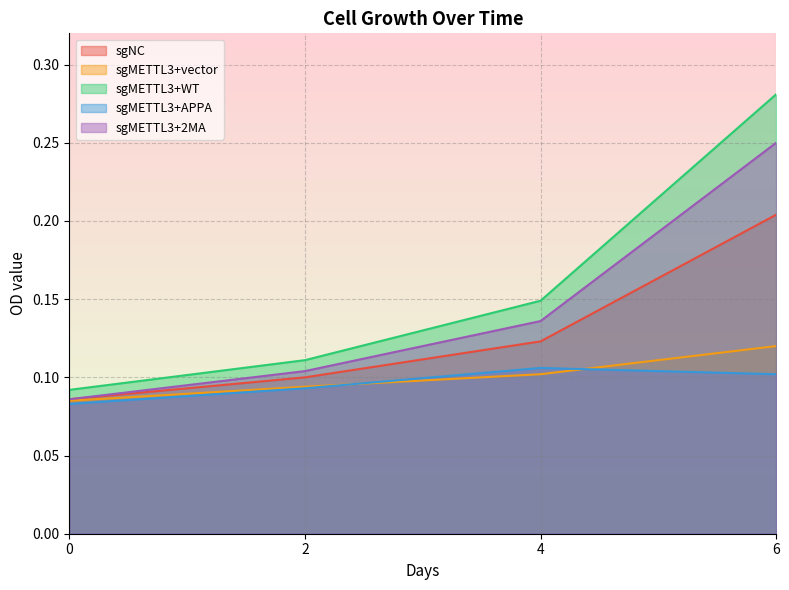

What is the value of the sgMETTL3+vector point at the 2nd from the left?

0.1